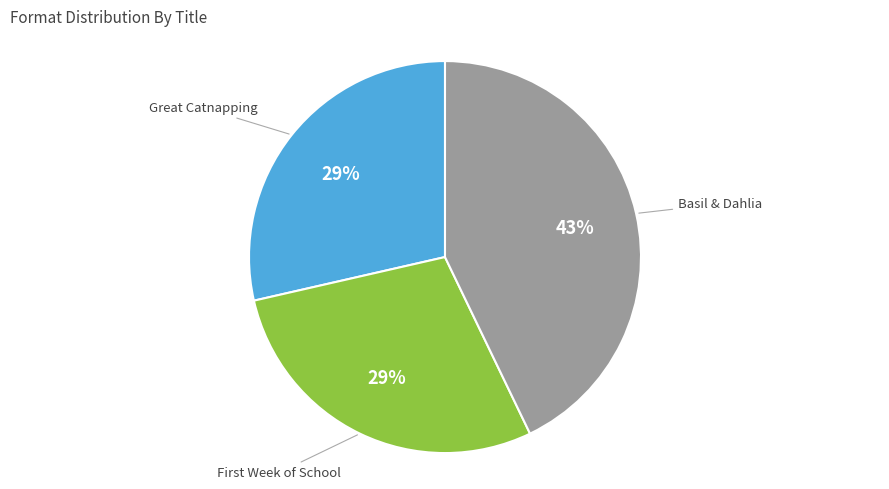

To the nearest percent, what is the difference between the largest and smallest slice percentages?

14%